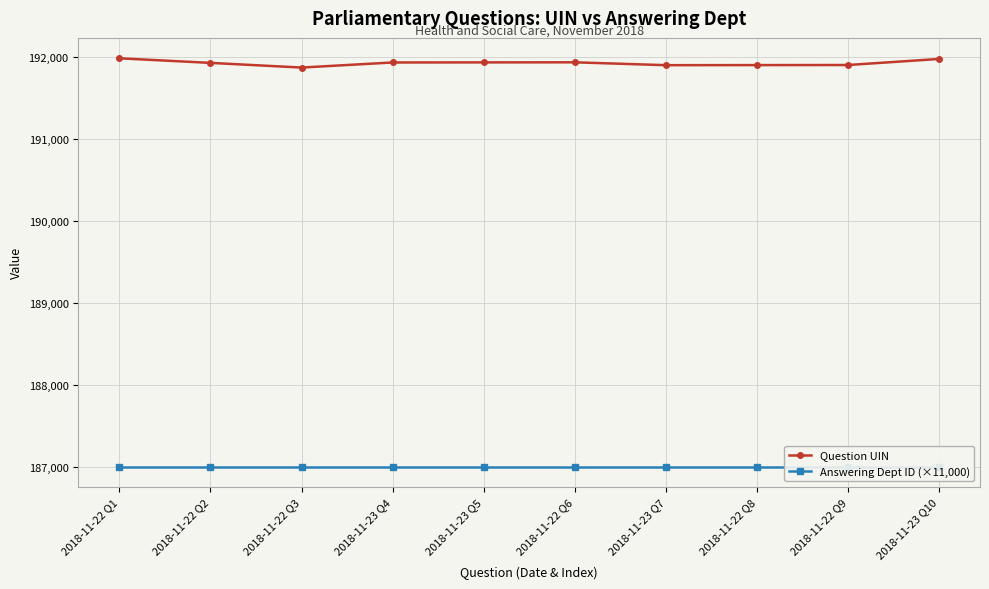

What is the value of the Answering Dept ID (×11,000) point at the 3rd from the left?

187000